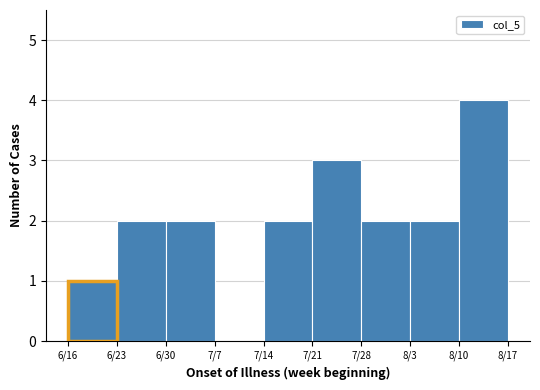

Reading right to left, what are all the values shown in this chart?

8/10=4	8/3=2	7/28=2	7/21=3	7/14=2	7/7=0	6/30=2	6/23=2	6/16=1